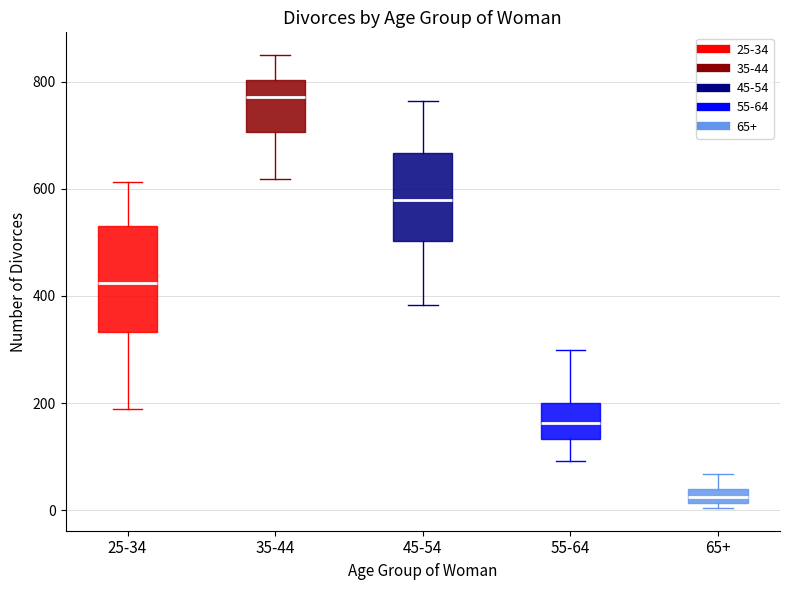

Which box is the tallest, from its lower edge to its upper edge?

25-34